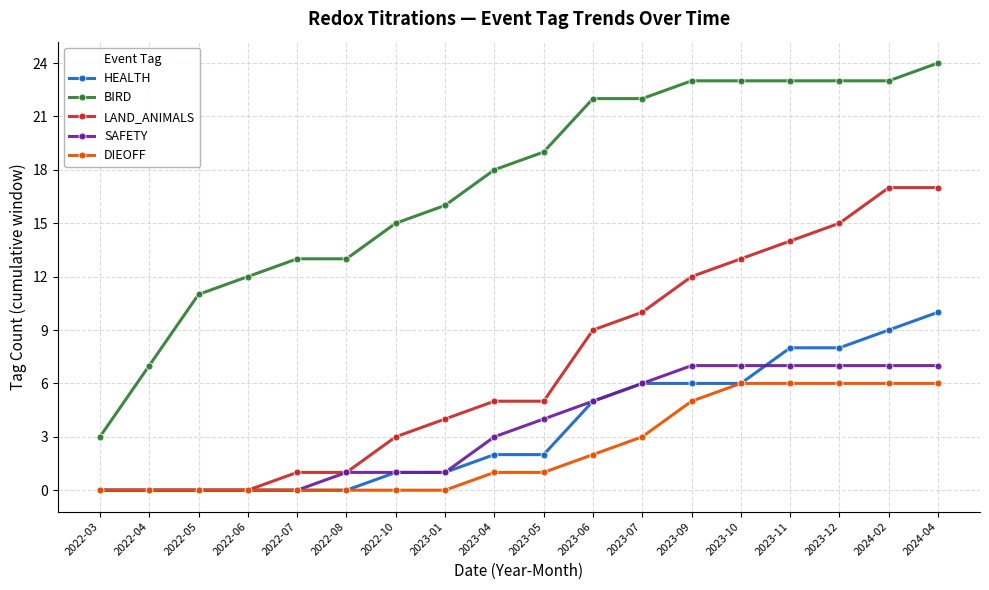

What is the sum of all DIEOFF values?

42